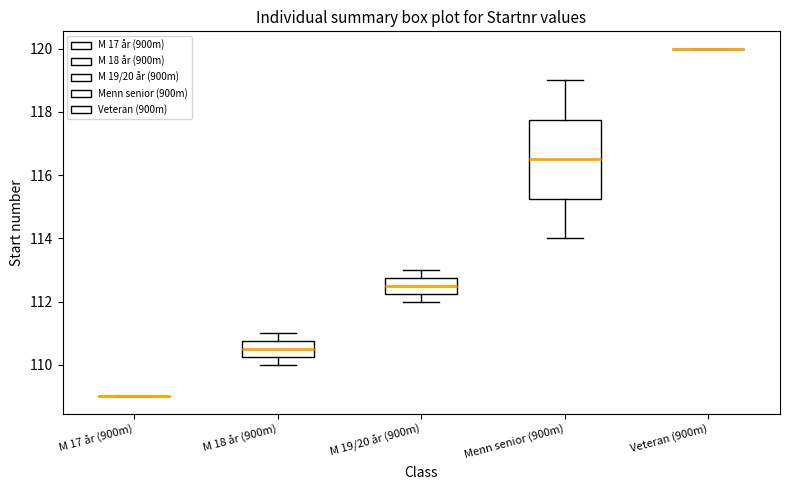

Comparing the boxes themselves (not the whiskers), which one is the tallest?

Menn senior (900m)